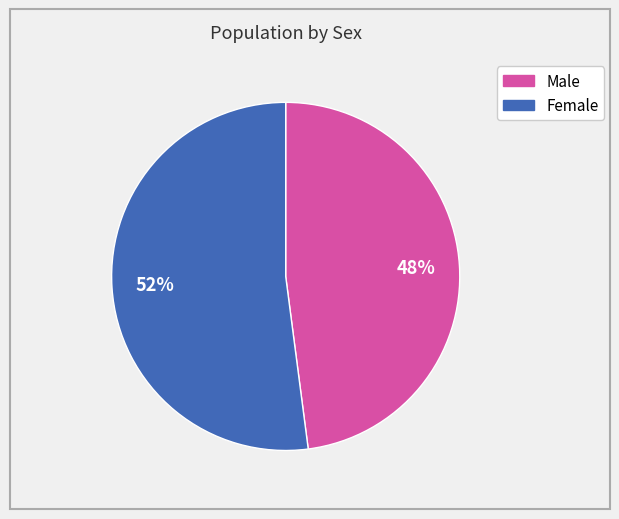

The Male slice represents 59% of the pie. True or false?

False